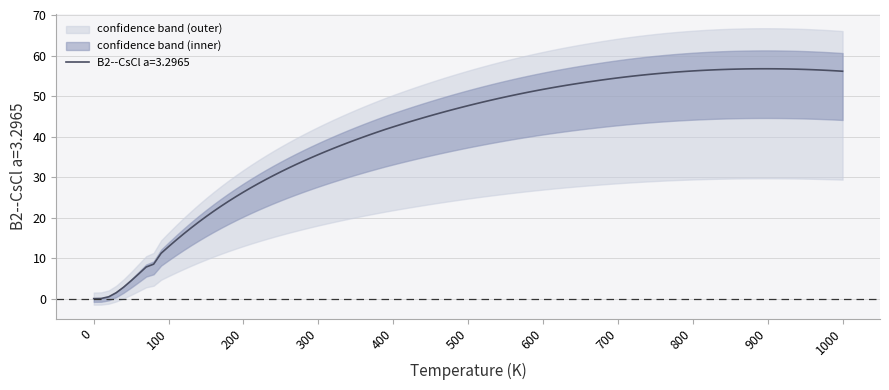

What is the change in value from 250.0 to 900.0?

+26.8